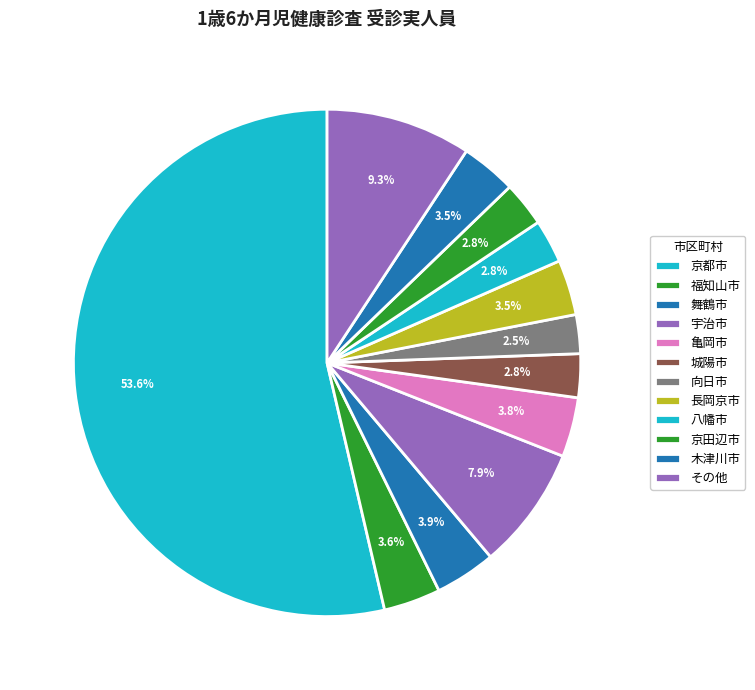

How many segments does this pie chart have?

12